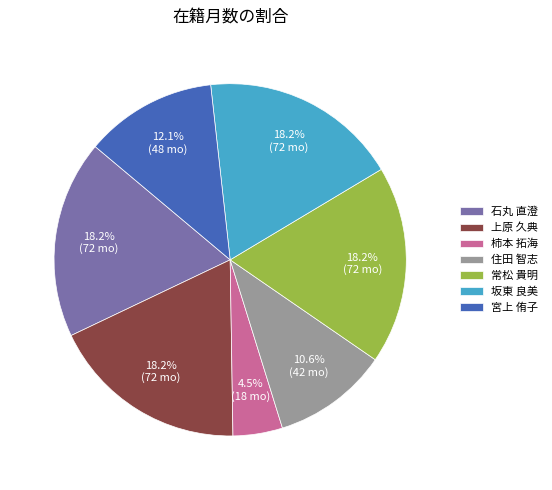

Approximately how many times larger is the value at 石丸 直澄 compared to 坂東 良美?

1.0